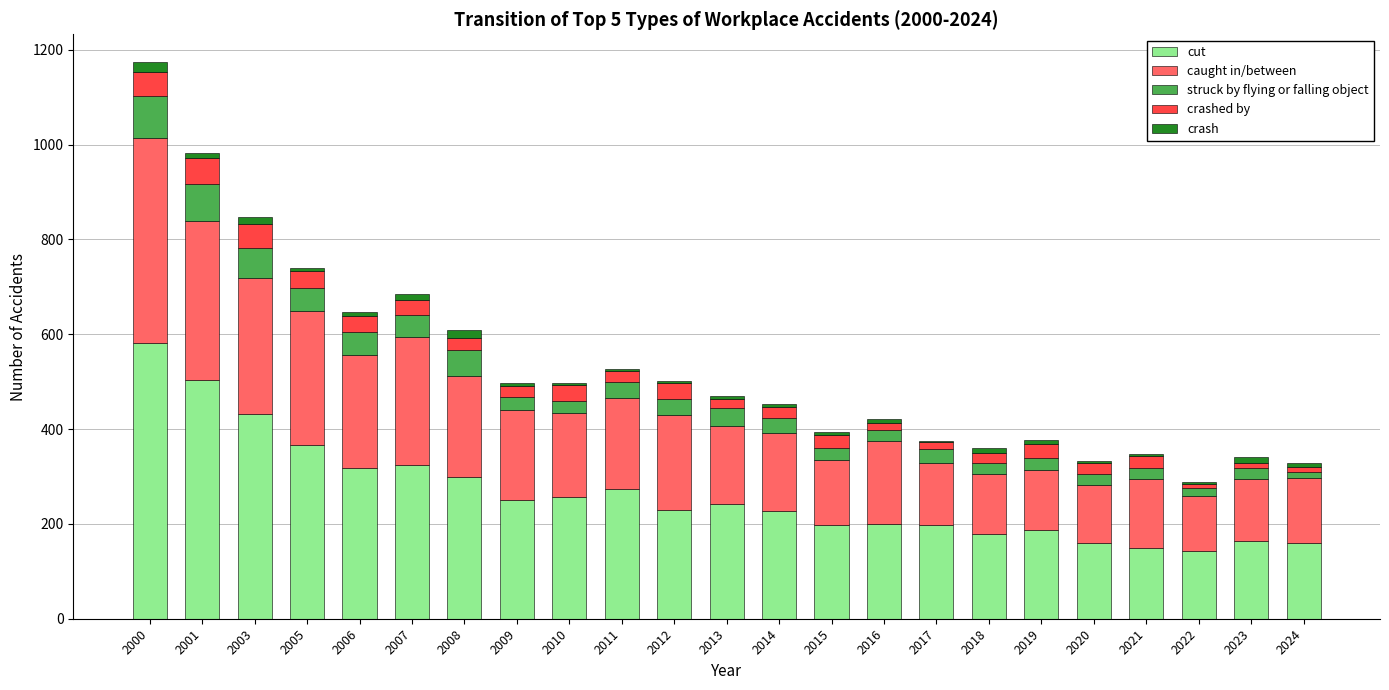

Are the bars horizontal?

No